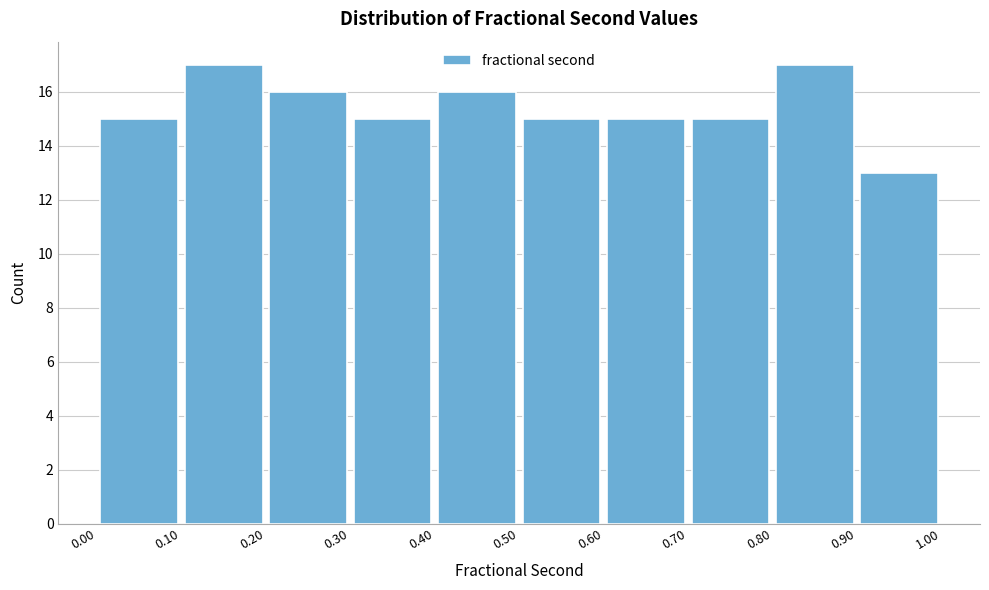

Reading left to right, list every bar in this chart as the range it spans on the x-axis followed by its height. The values are not printed on the chart, so give them approximately, as read against the axis.

0.00 to 0.10: 15
0.10 to 0.20: 17
0.20 to 0.30: 16
0.30 to 0.40: 15
0.40 to 0.50: 16
0.50 to 0.60: 15
0.60 to 0.70: 15
0.70 to 0.80: 15
0.80 to 0.90: 17
0.90 to 1.00: 13